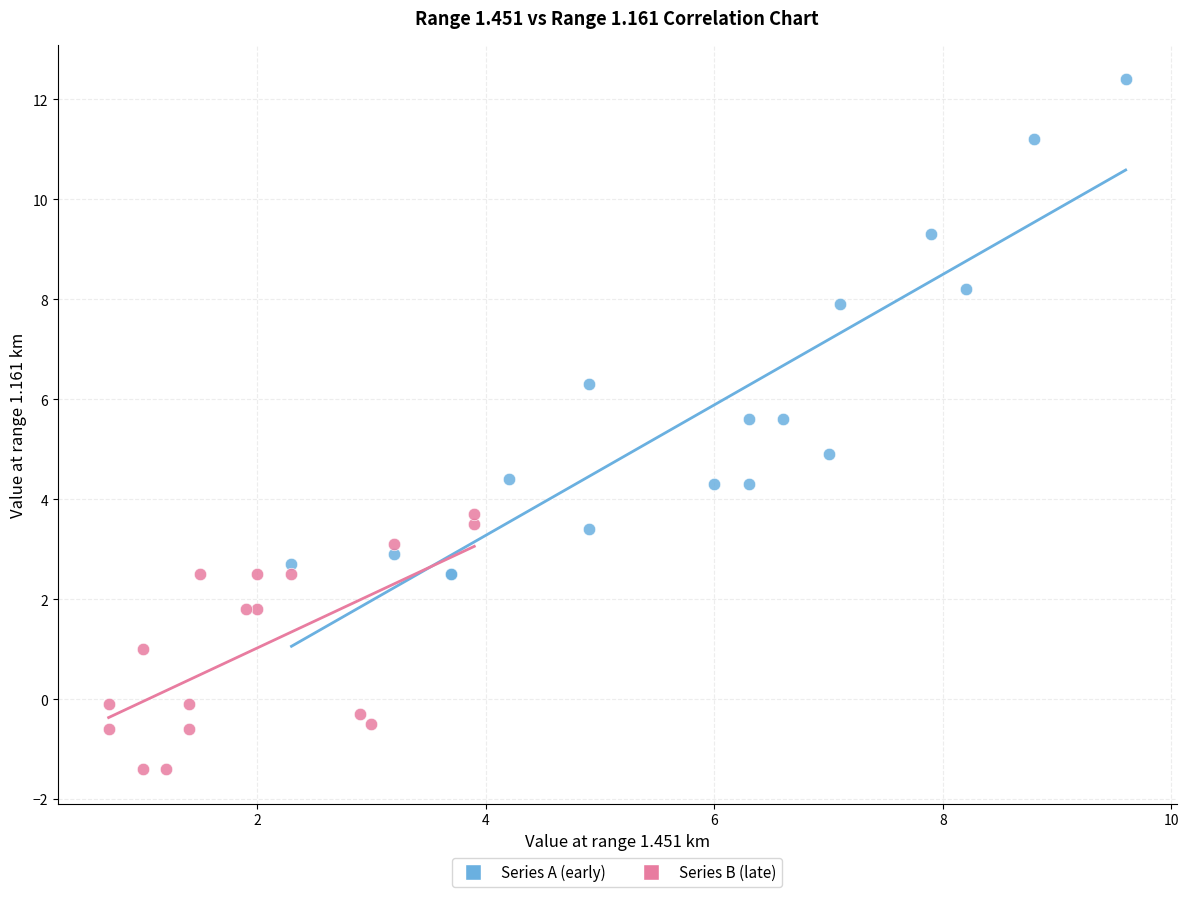

Which series contains the highest Y value?

Series A (early)